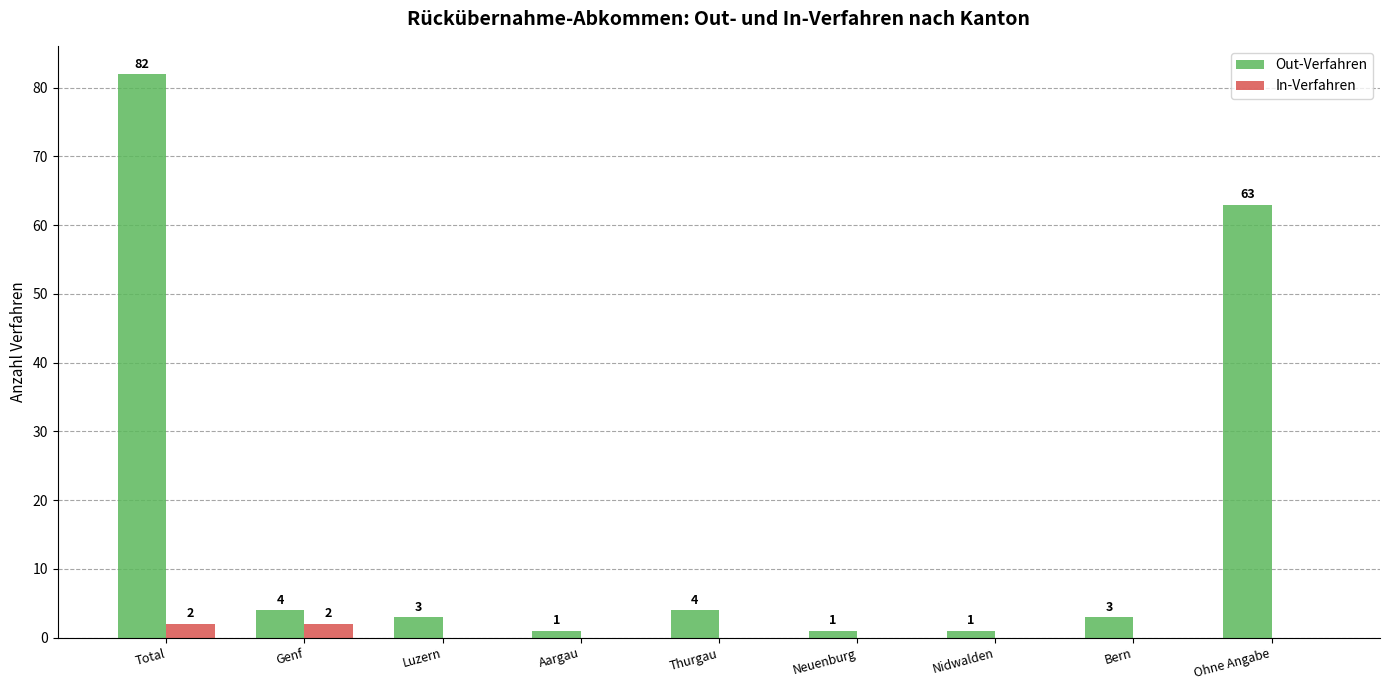

Reading left to right, extract all data points from this chart.

Out-Verfahren: 82	4	3	1	4	1	1	3	63
In-Verfahren: 2	2	0	0	0	0	0	0	0